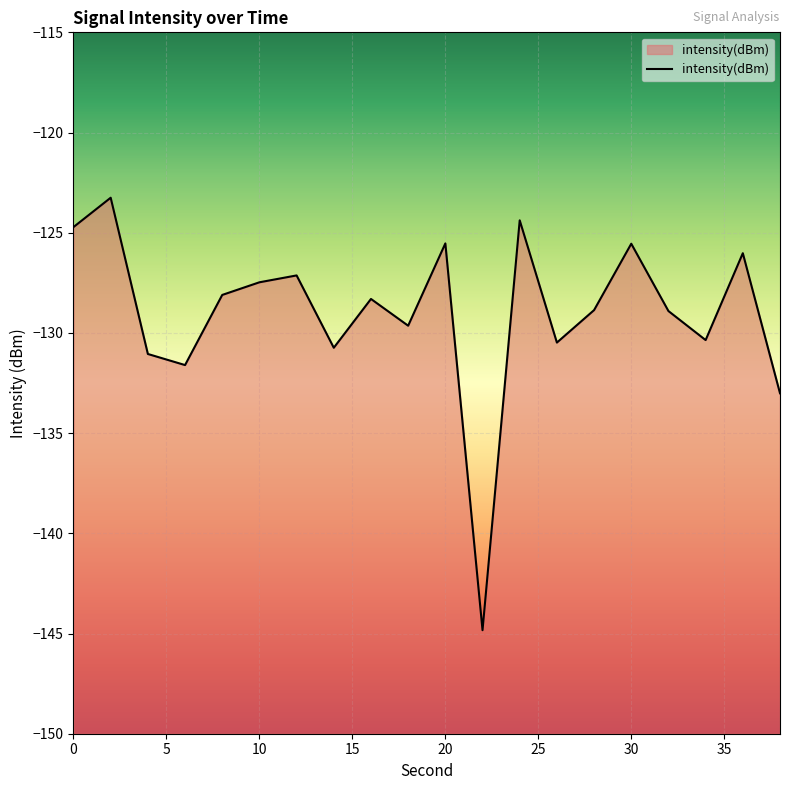

Is it true that the value at 20 is -125.5?

True